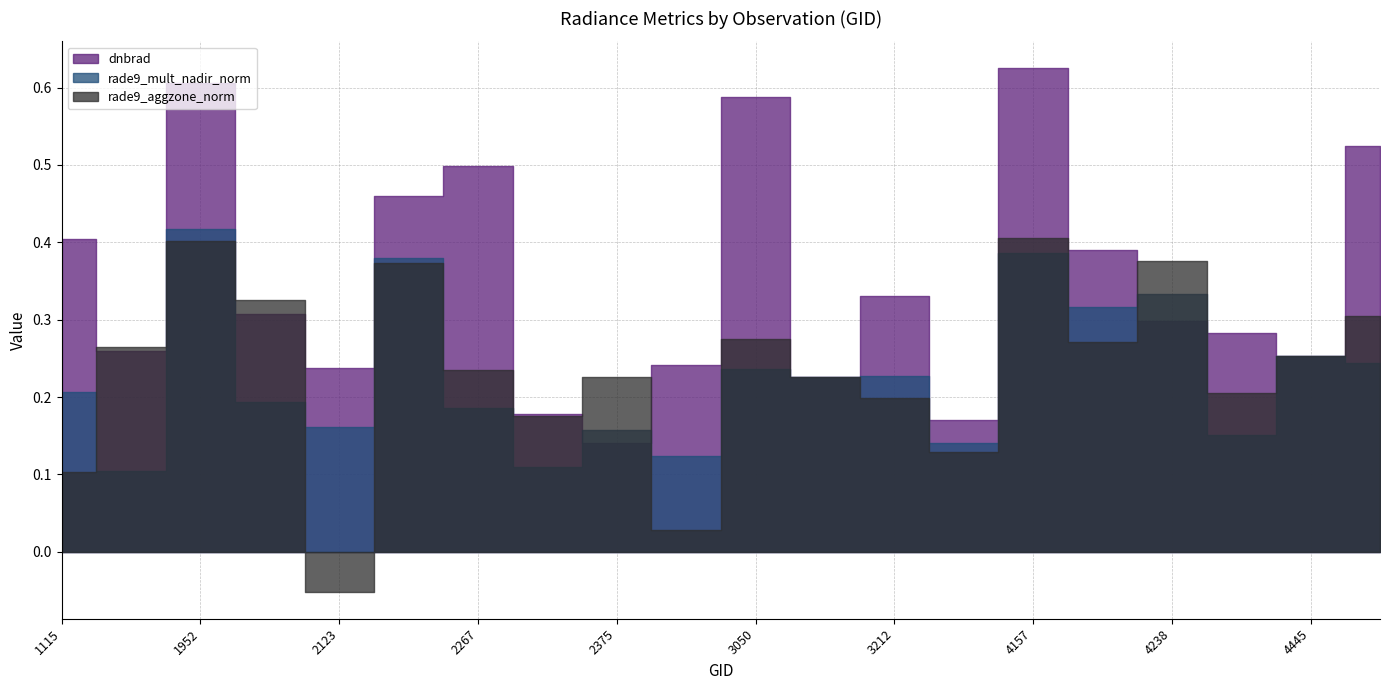

What is the sum of the dnbrad values at 2375 and 3365?

0.3